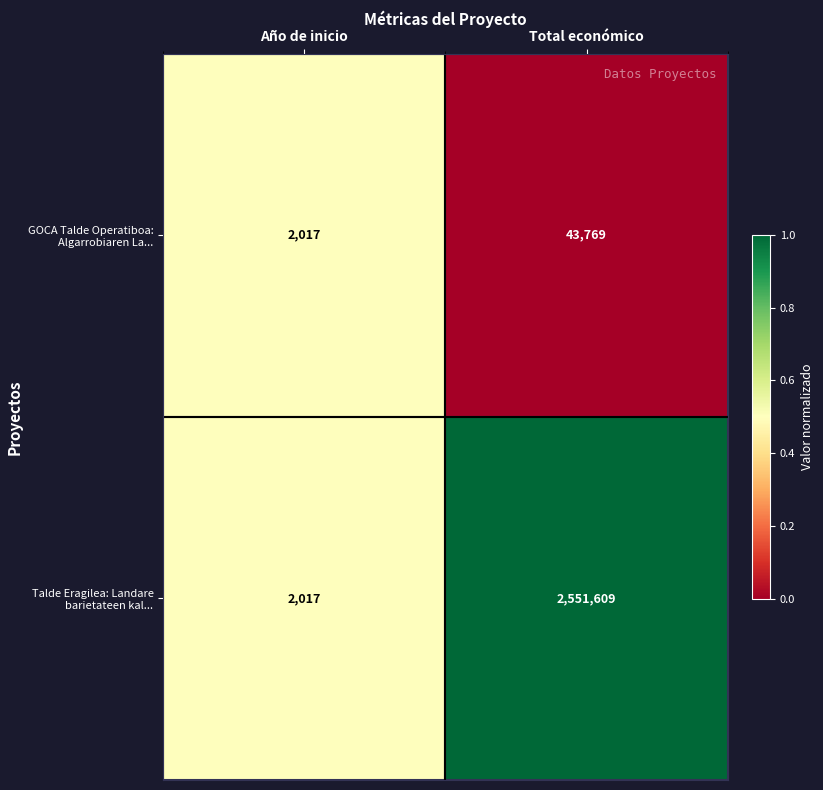

Which series has the largest total across all categories?

Talde Eragilea: Landare barietateen kal...